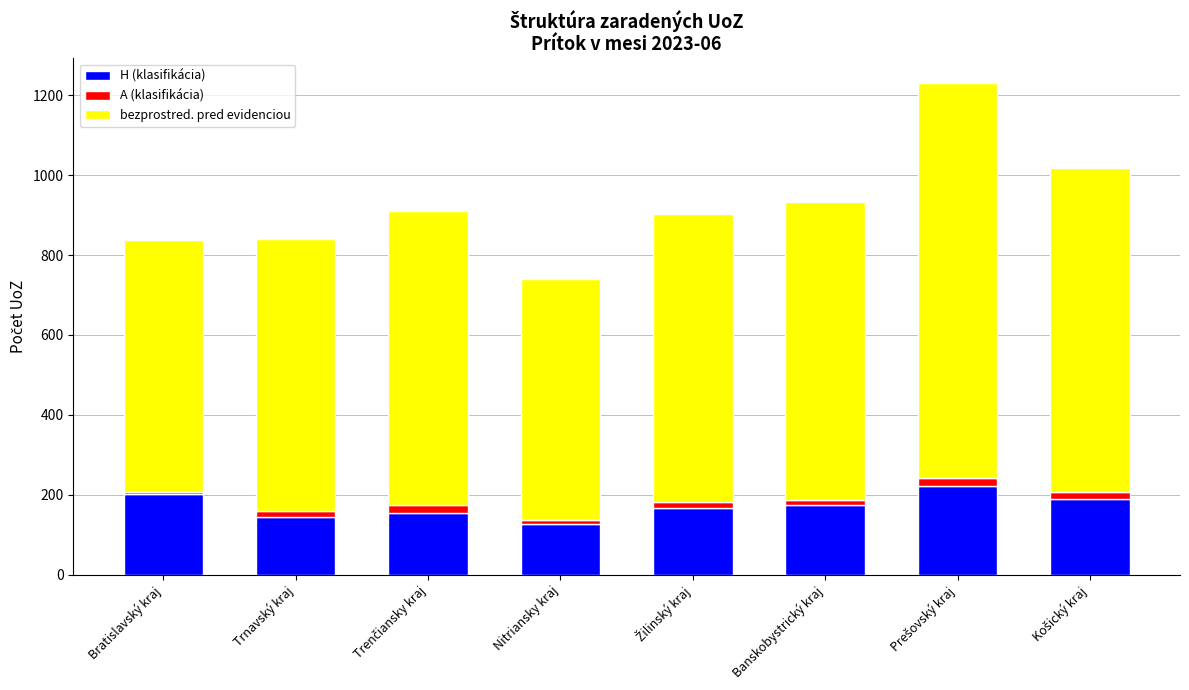

What are all the series names shown in the legend?

H (klasifikácia), A (klasifikácia), bezprostred. pred evidenciou